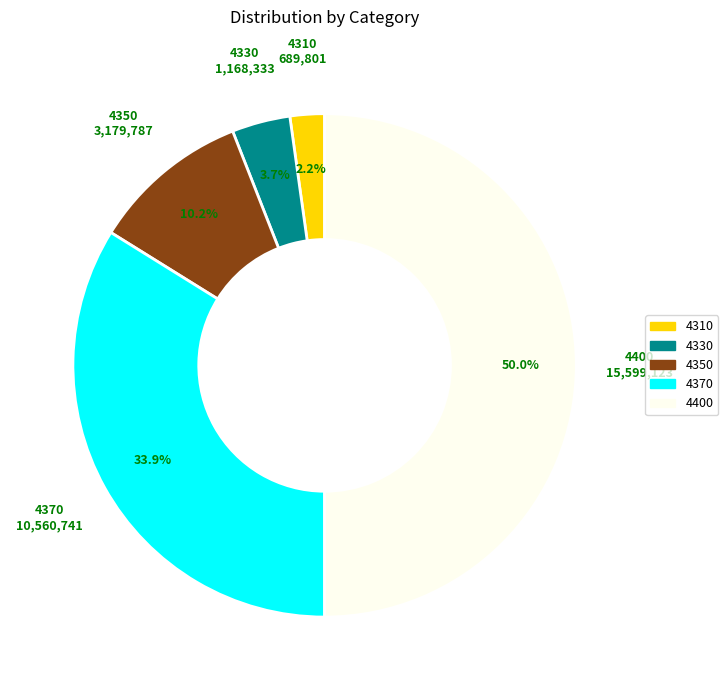

To the nearest percent, what portion does 4310 represent?

2%